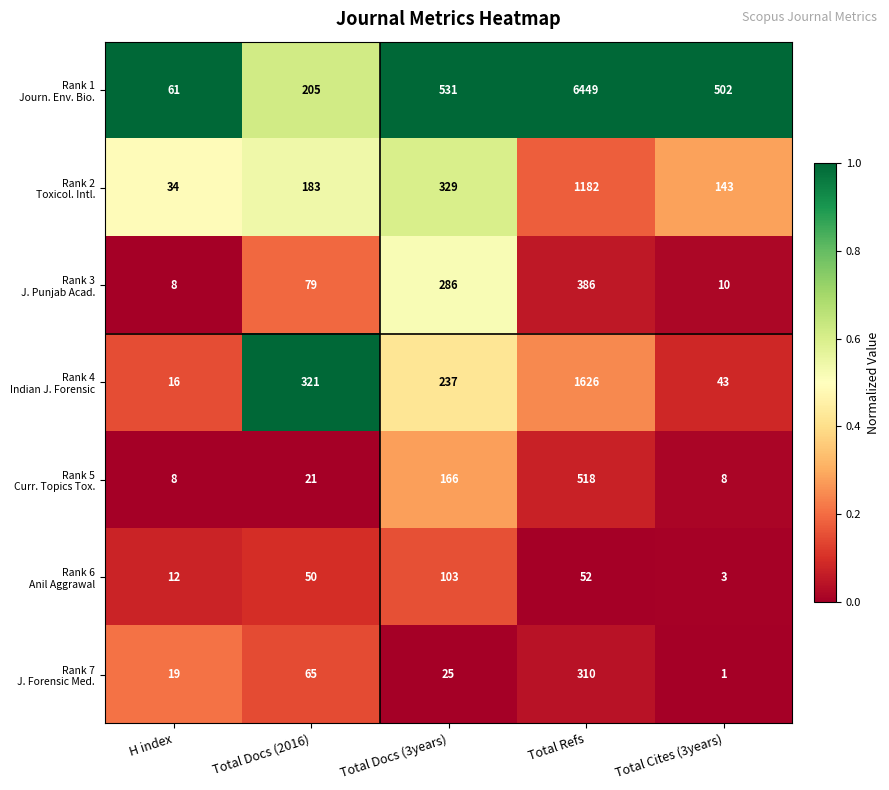

What is the total value across all series at Total Cites (3years)?

710